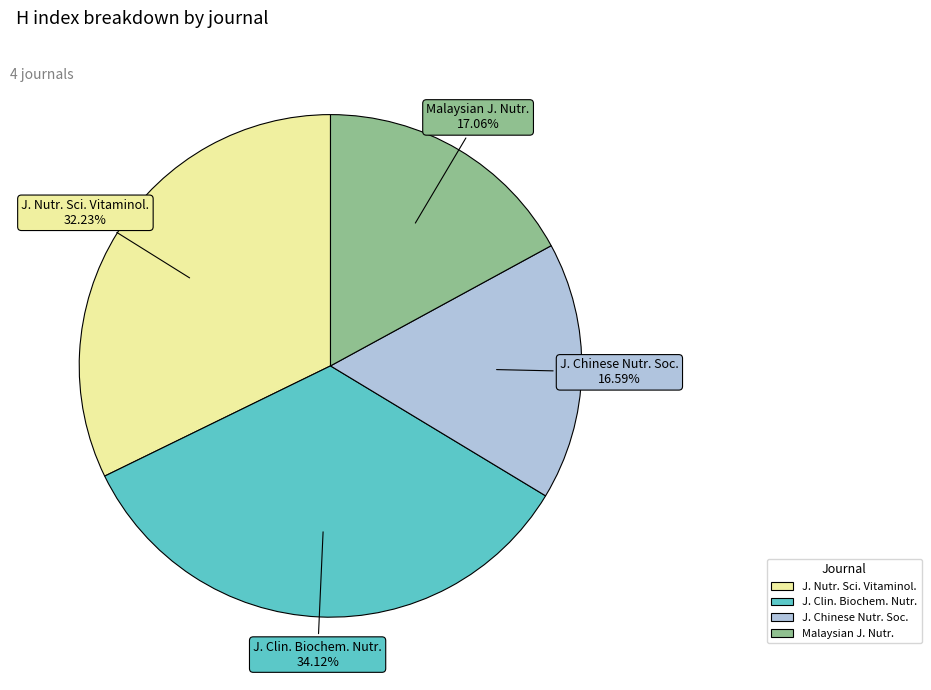

Does any single category account for the majority?

No